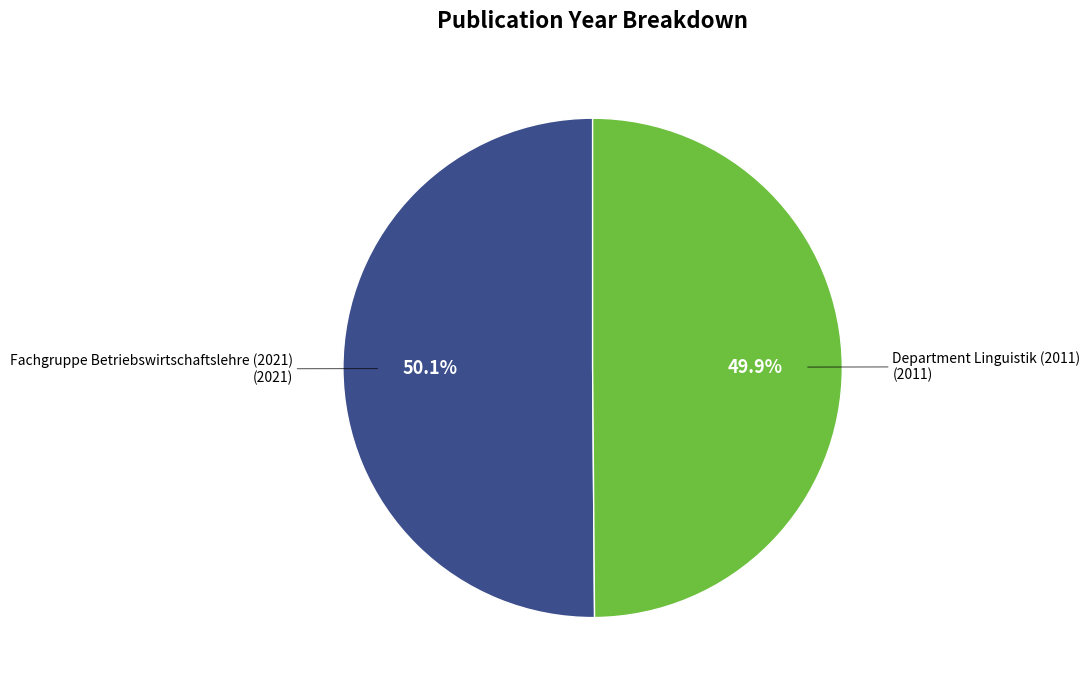

Does any single category account for the majority?

Yes